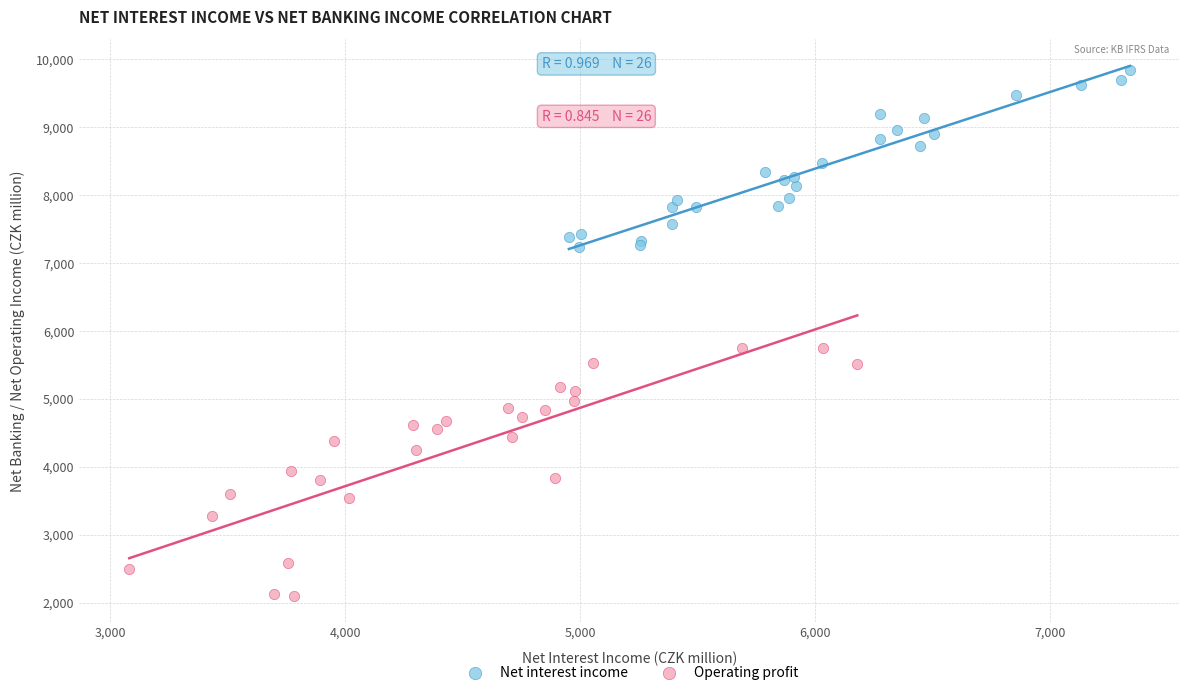

Which series reaches the maximum Y coordinate?

Net interest income